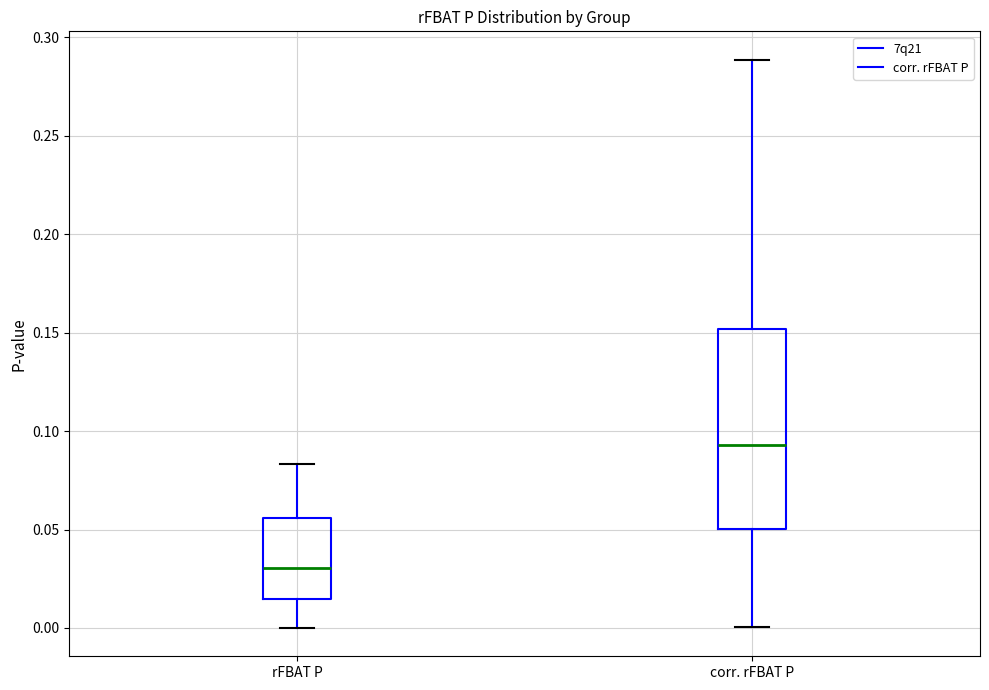

Where is the lower edge of the box for corr. rFBAT P on the y-axis? The values are not printed on the chart, so give them approximately, as read against the axis.

0.050